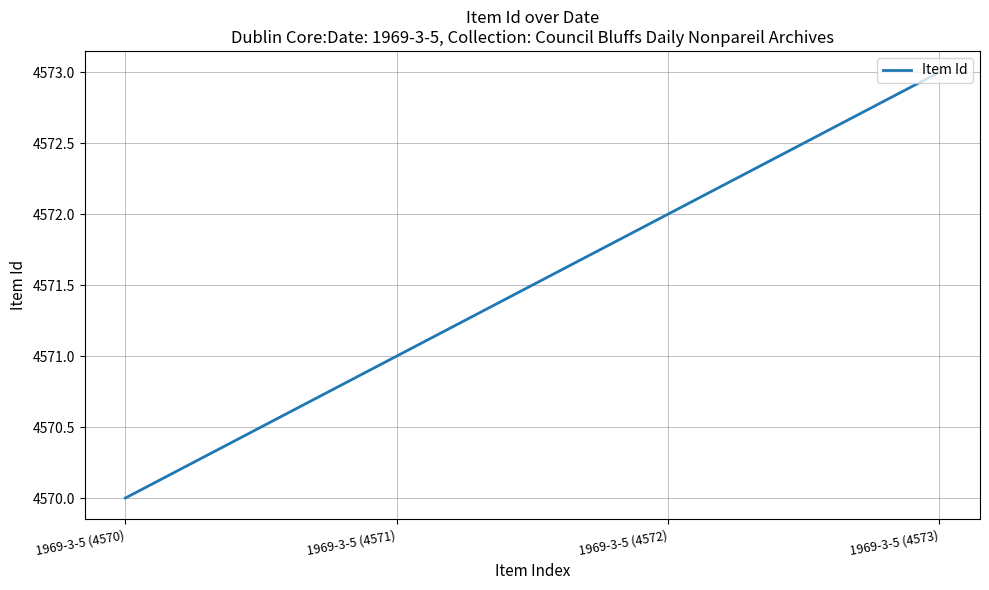

Count the number of categories in the chart.

4